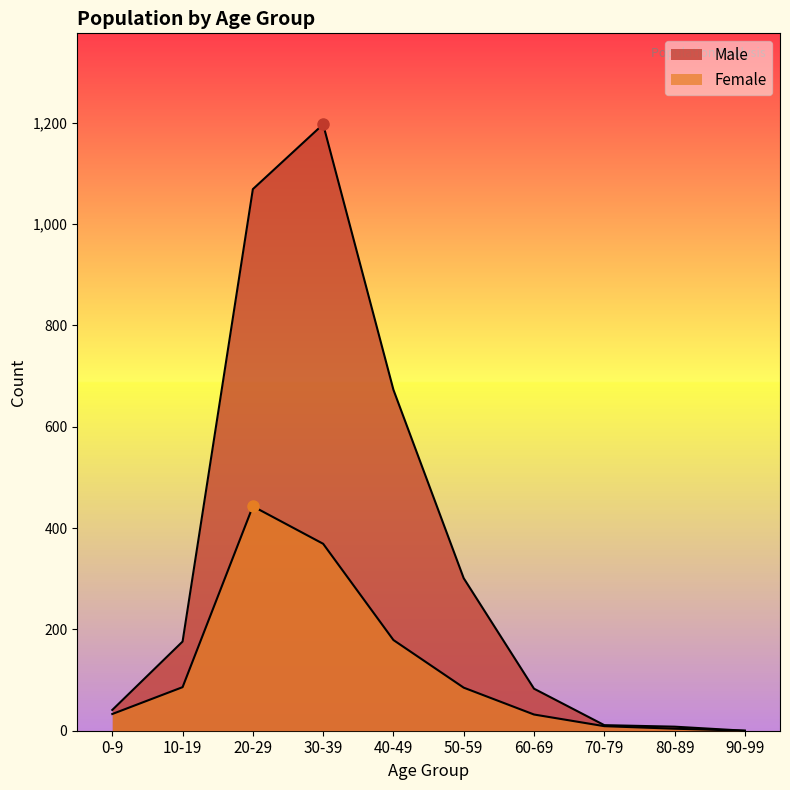

What is the difference between the highest and lowest values at 70-79?

2